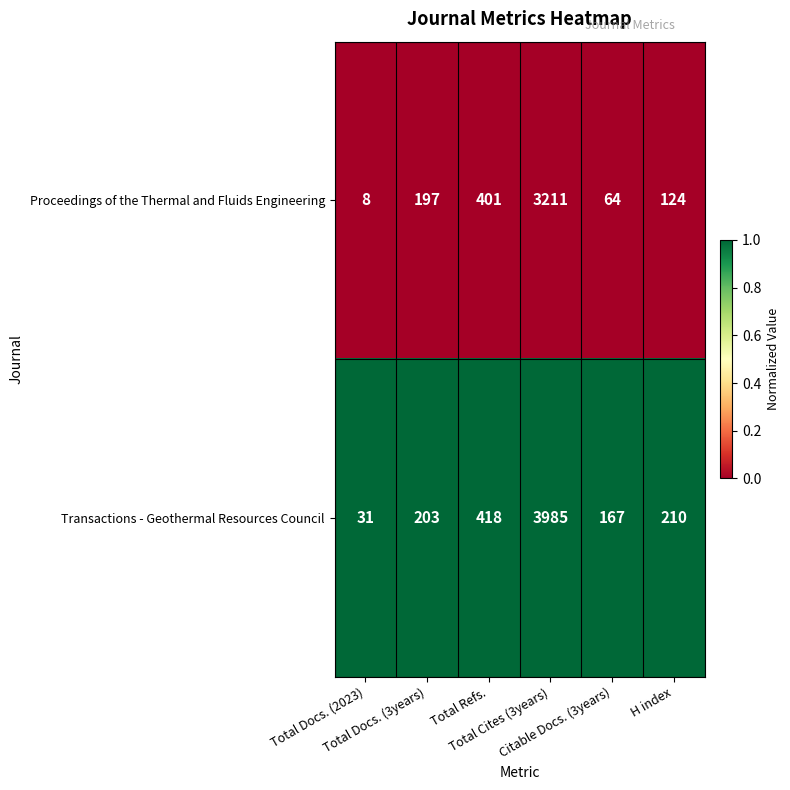

Which series has the widest spread of values?

Transactions - Geothermal Resources Council